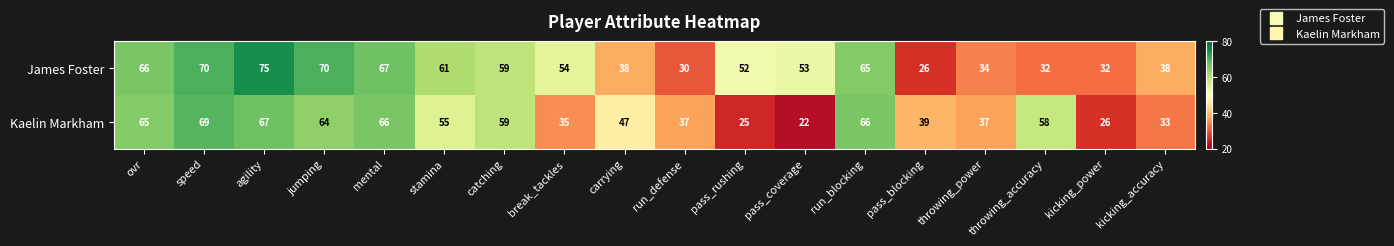

Rank the series by their average value, from lowest to highest.

Kaelin Markham, James Foster